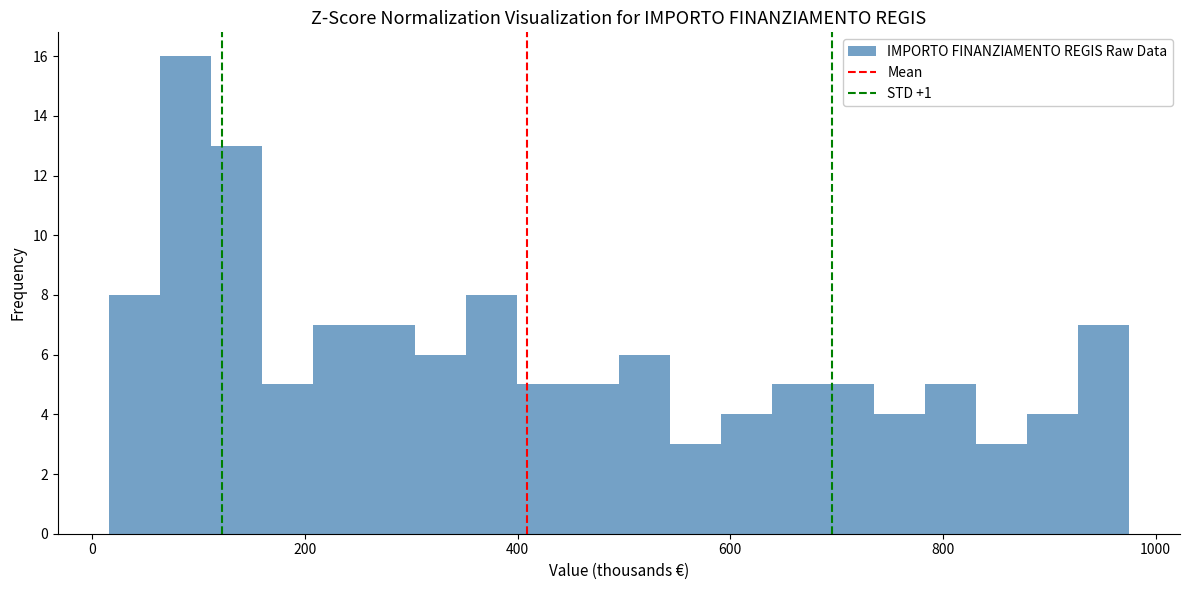

Read against the x-axis, roughly where is the centre of the tallest bar?

80